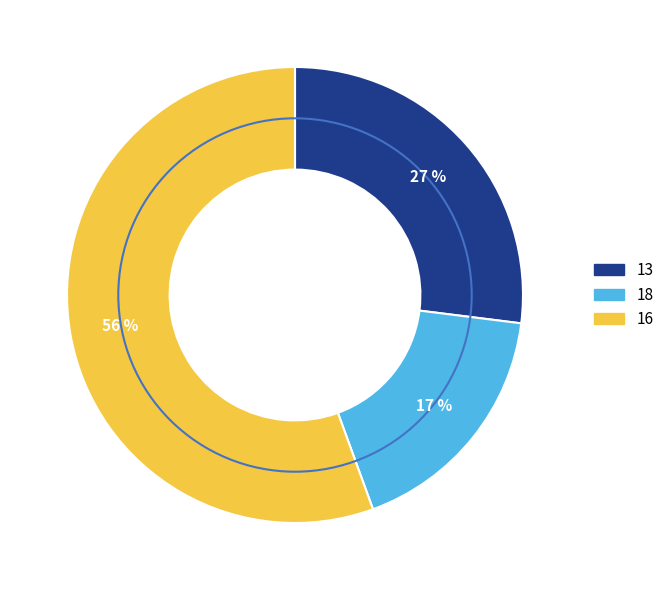

Count the number of slices in the pie.

3